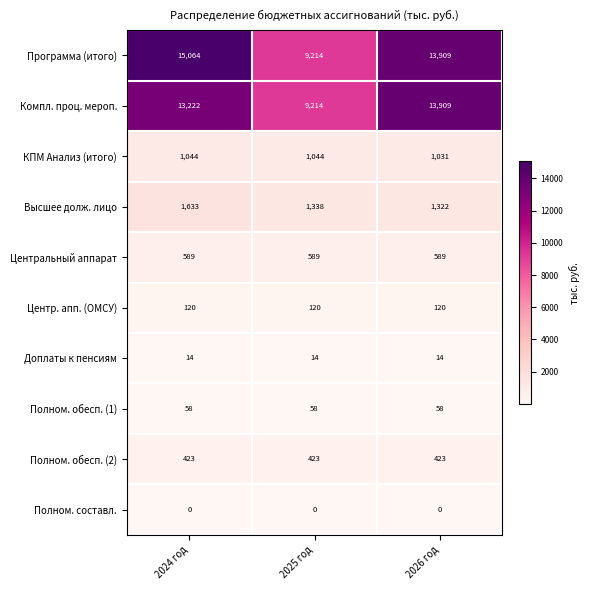

At which category is the sum across all series the highest?

2024 год